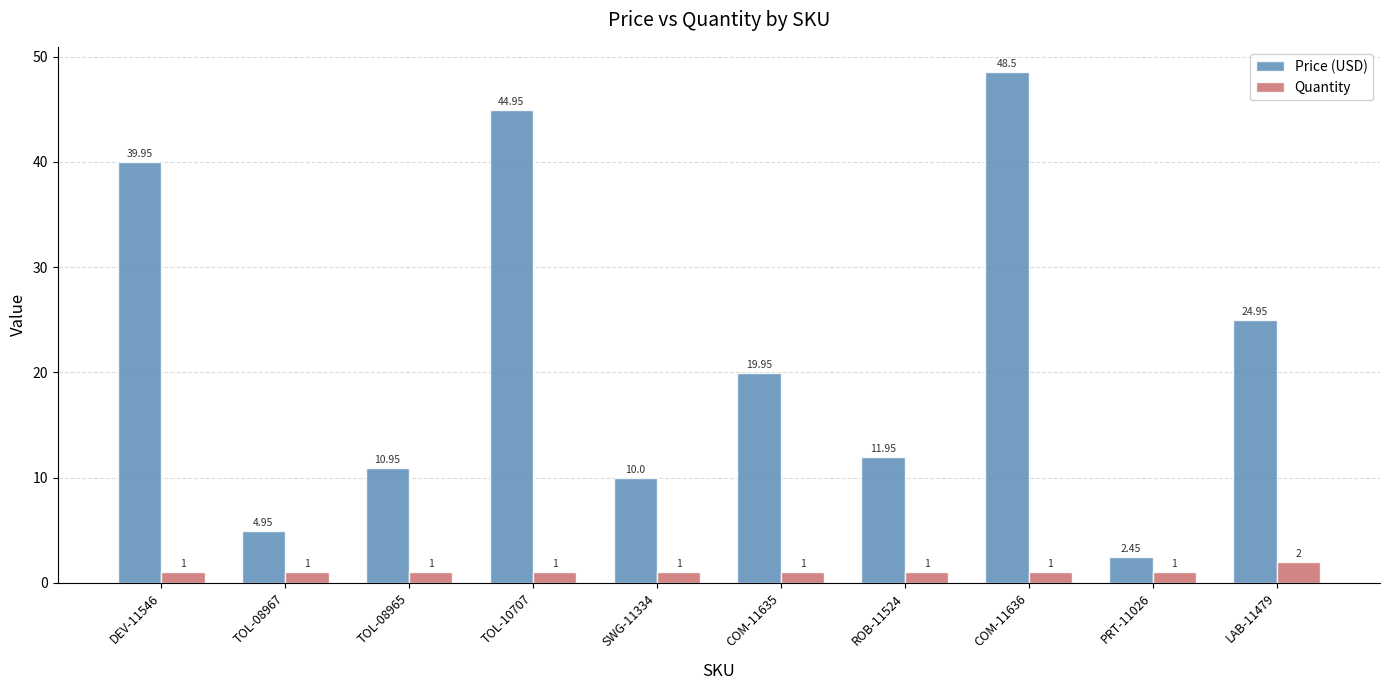

Rank the categories by Price (USD) value from lowest to highest.

PRT-11026, TOL-08967, SWG-11334, TOL-08965, ROB-11524, COM-11635, LAB-11479, DEV-11546, TOL-10707, COM-11636